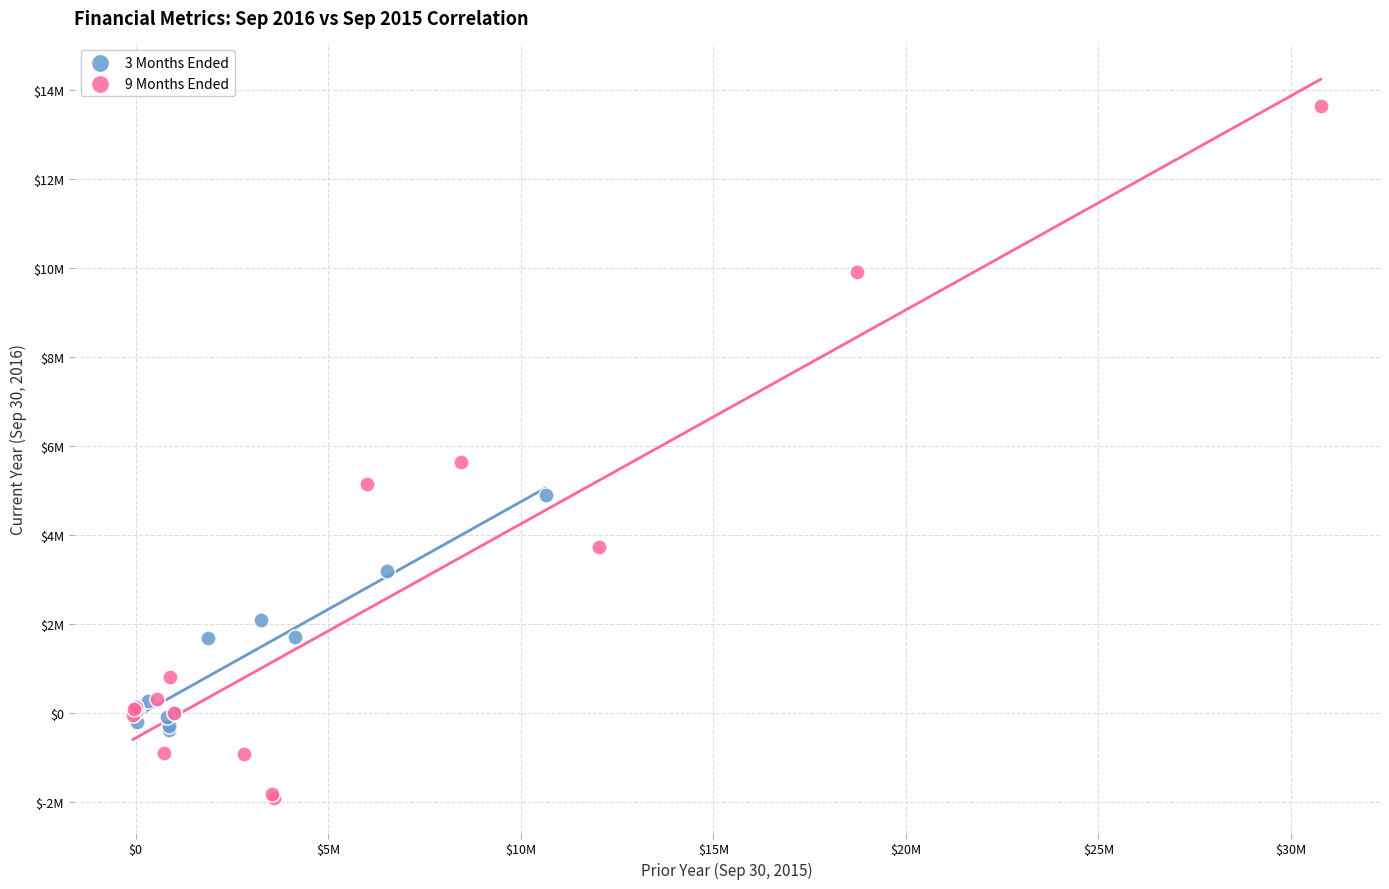

Which series contains the lowest Y value?

9 Months Ended